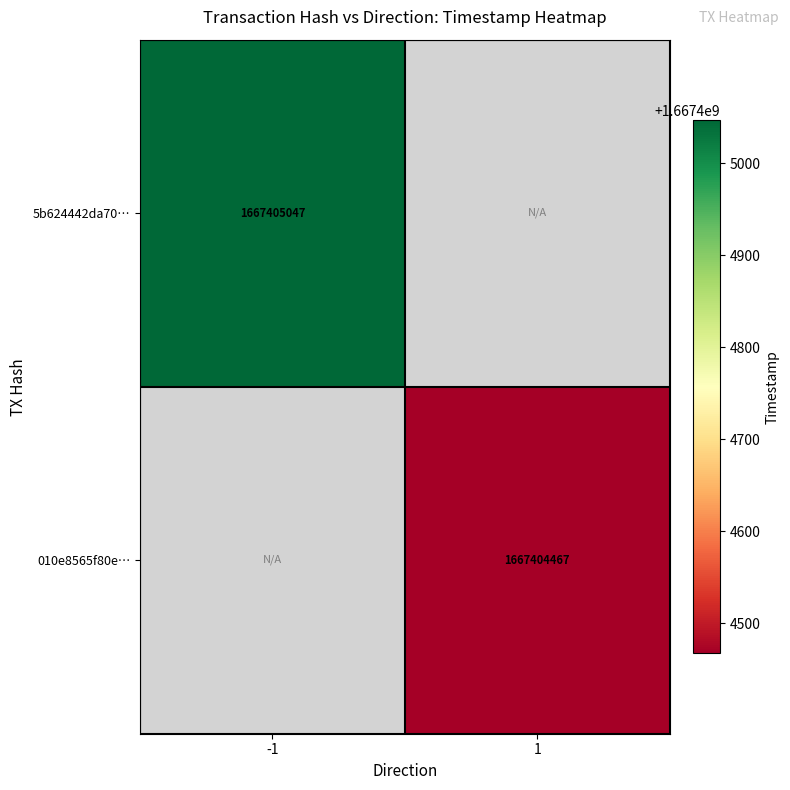

Reading right to left, list all the values displayed in this chart.

5b624442da70e05f380eb6754566d4b92f6220a: 0	1667405047
010e8565f80ec19cc3b6849e1899b132a944a11: 1667404467	0